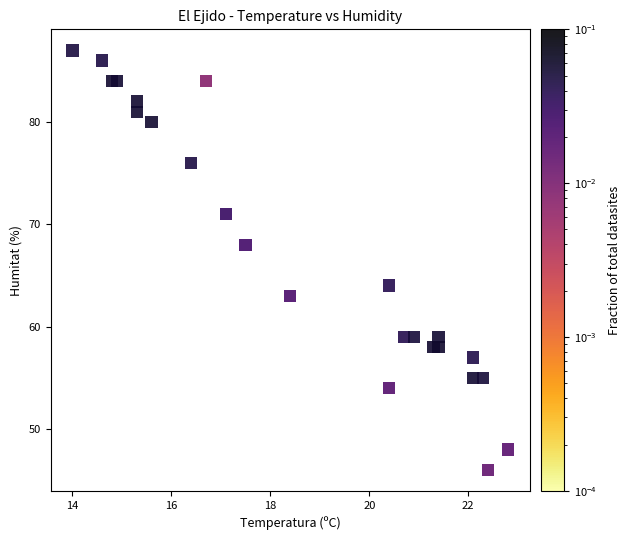

What is the range of Y values (max minus min)?

41